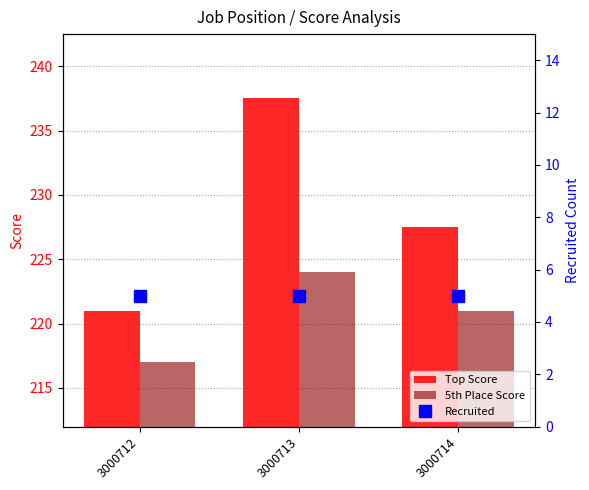

What is the spread (max minus min) of values at 3000713?

232.5